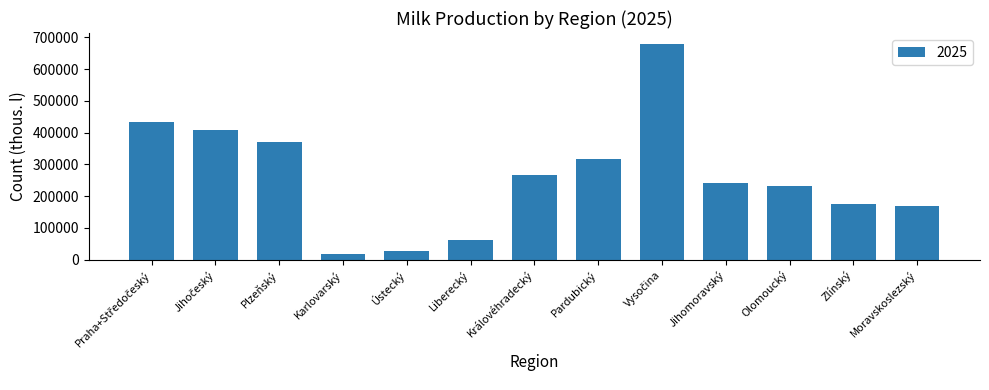

What is the average value?

261300.7